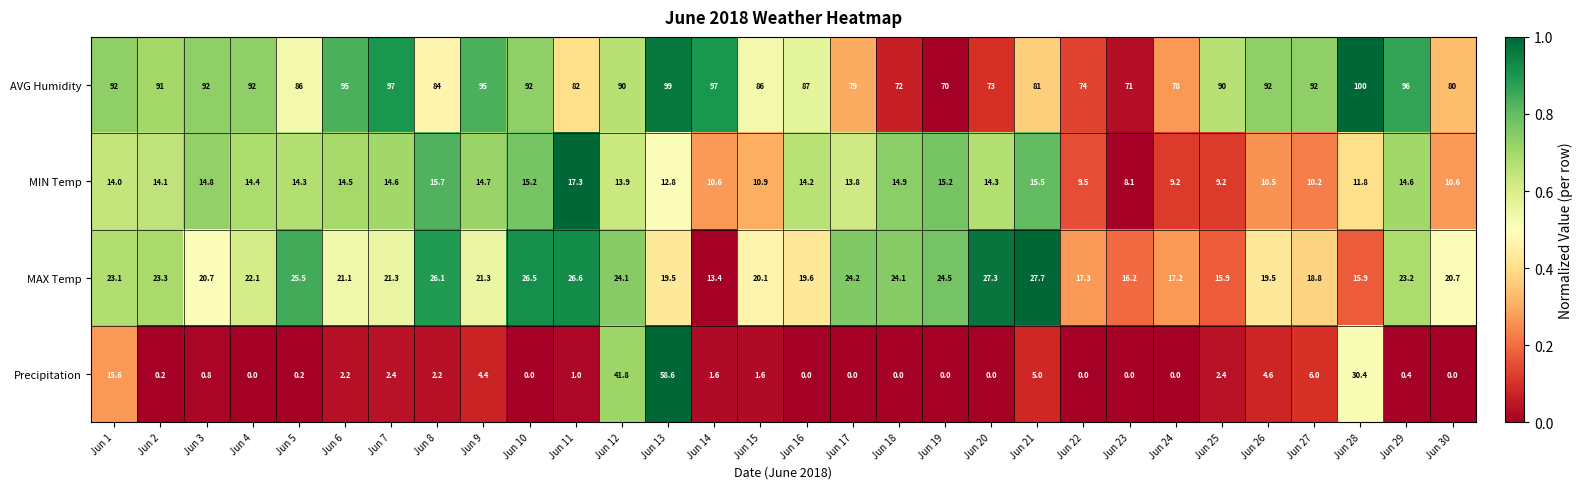

At which category is the sum across all series the highest?

Jun 13